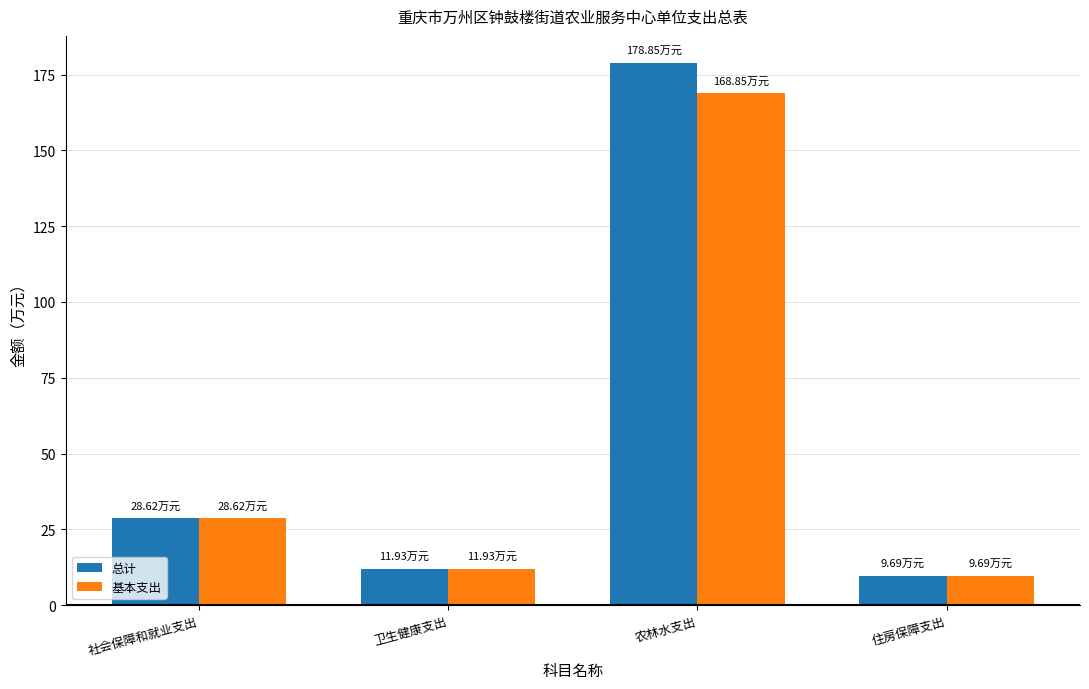

What is the average value of the 基本支出 series?

54.8